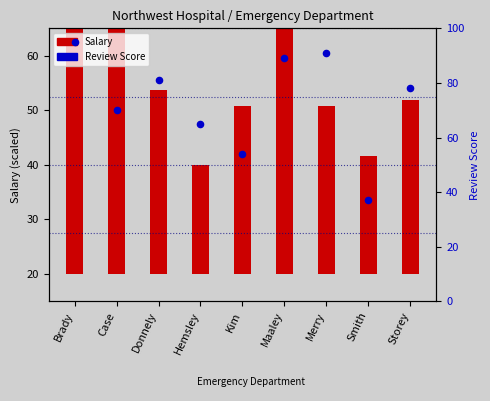

Which has a higher value, Hemsley or Maaley?

Maaley